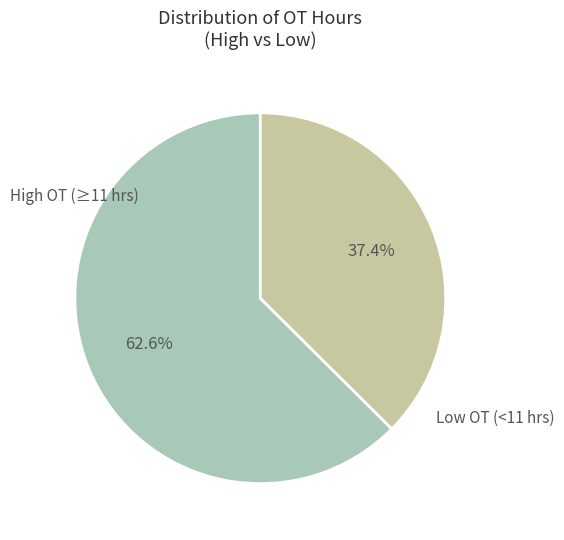

Is there any slice that represents more than half of the pie?

Yes